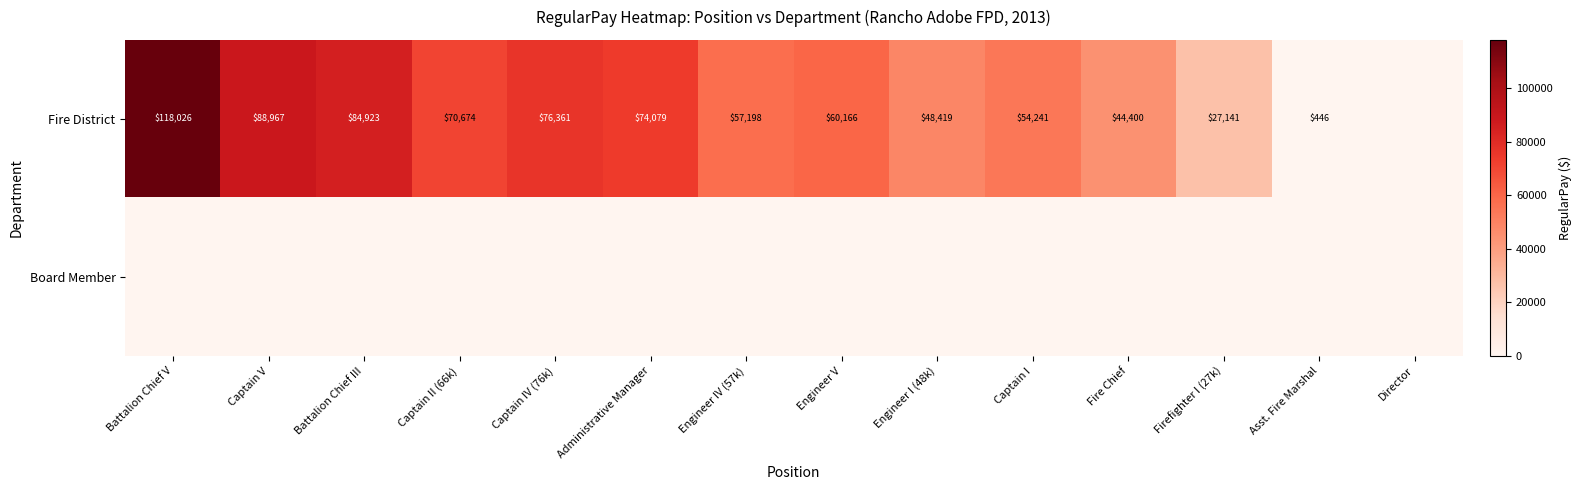

How many categories are shown in the chart?

14